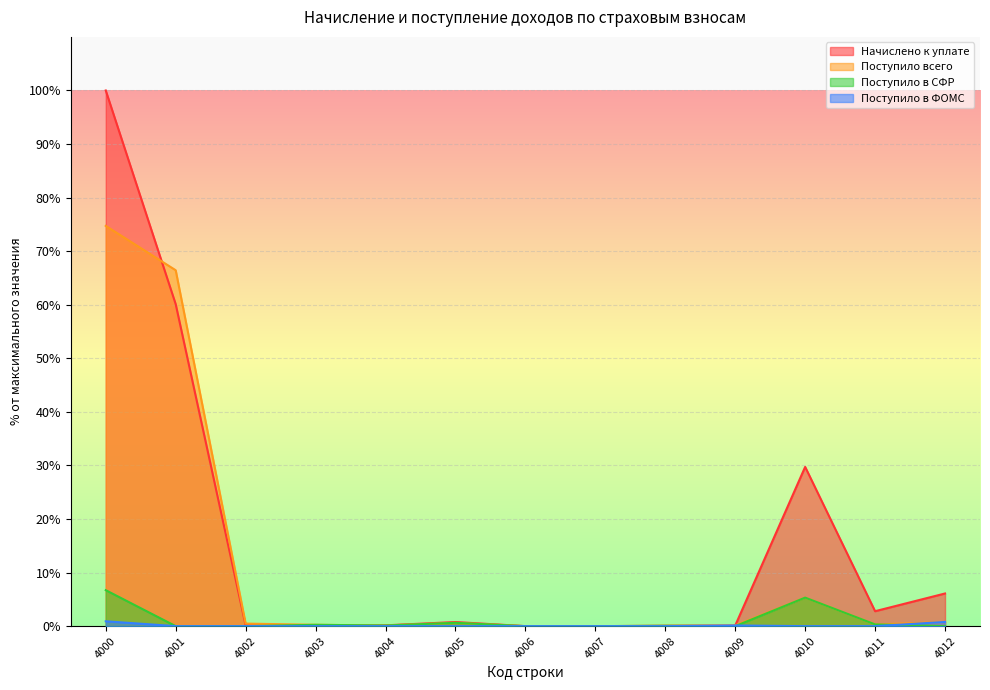

In Начислено к уплате, how many points are higher than both neighbors (excluding endpoints)?

2